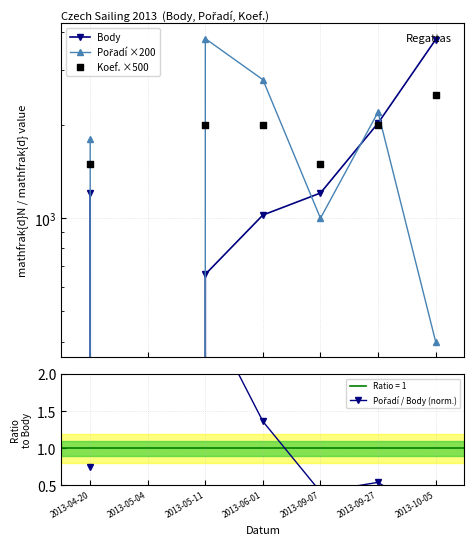

Which series has the largest total across all categories?

Pořadí ×200